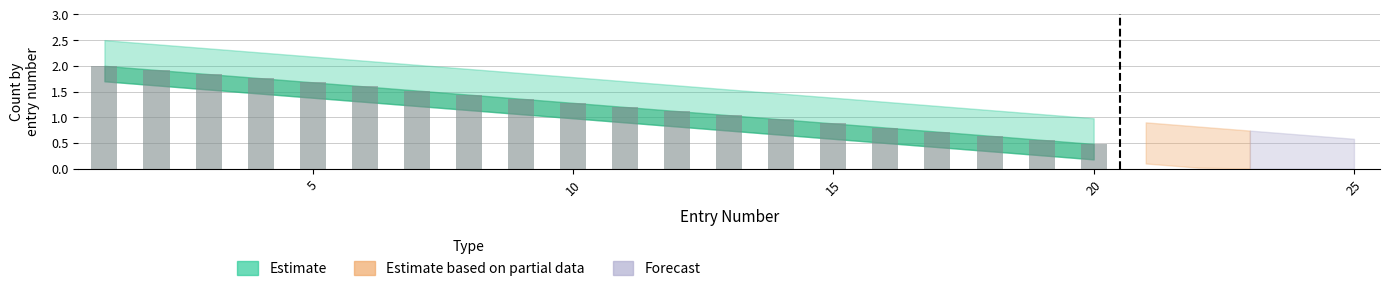

What is the greatest value displayed?

2.0